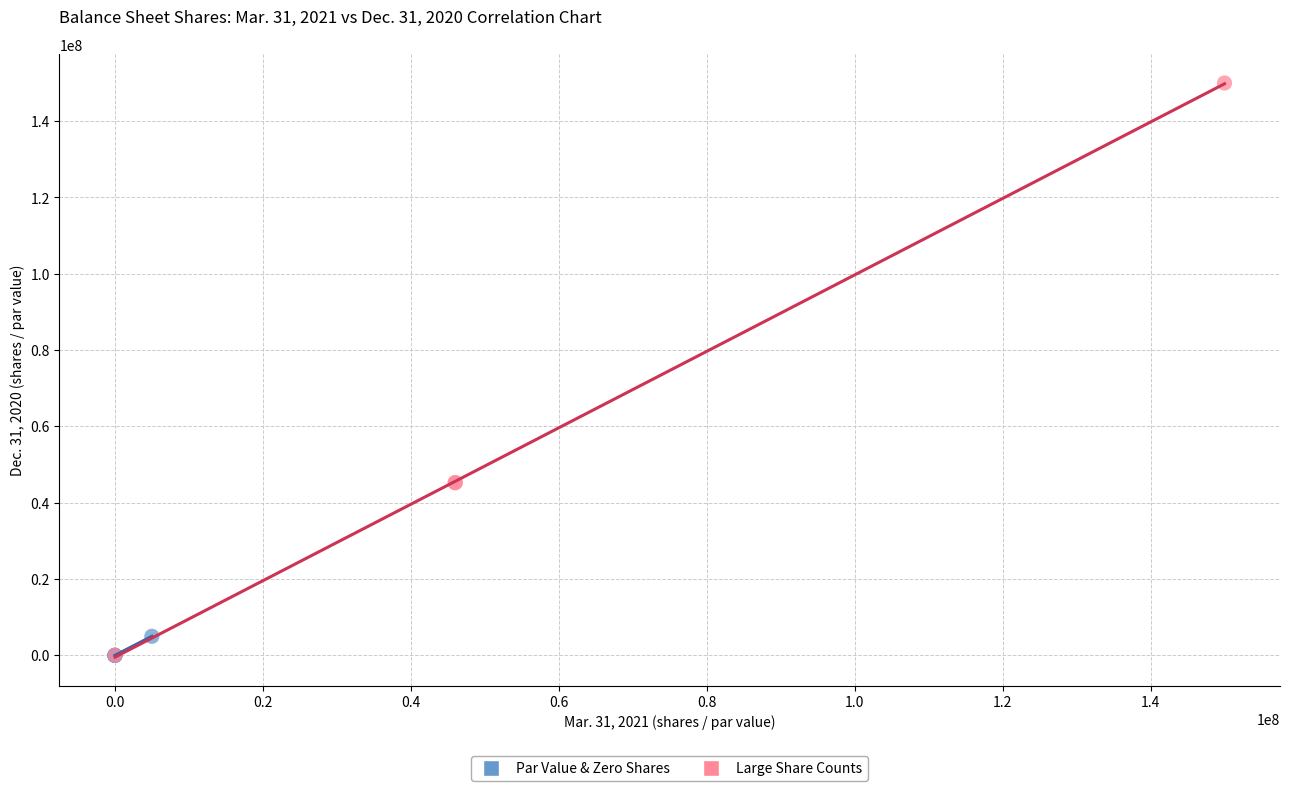

What are all the series names shown in the legend?

Par Value & Zero Shares, Large Share Counts